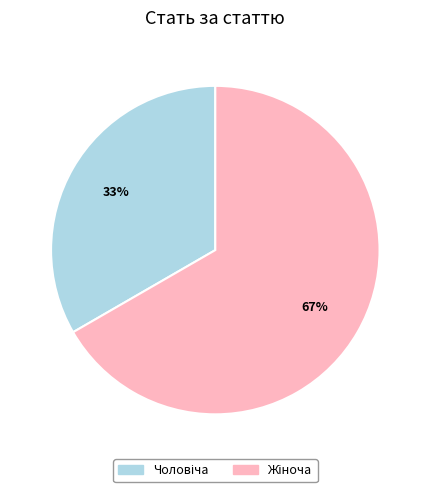

Is there a majority slice in this chart?

Yes